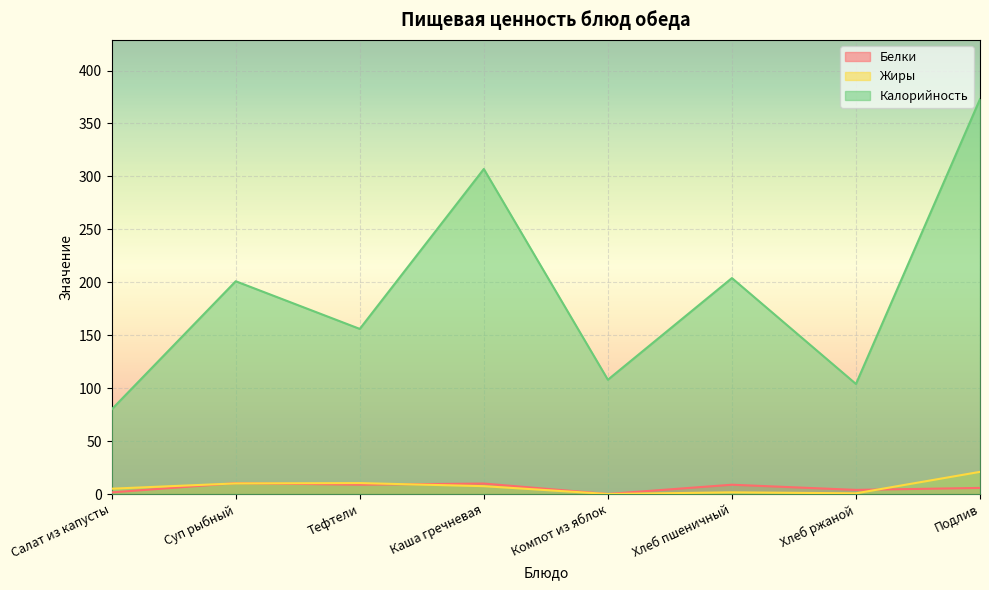

What is the label of the 8th point from the left?

Подлив